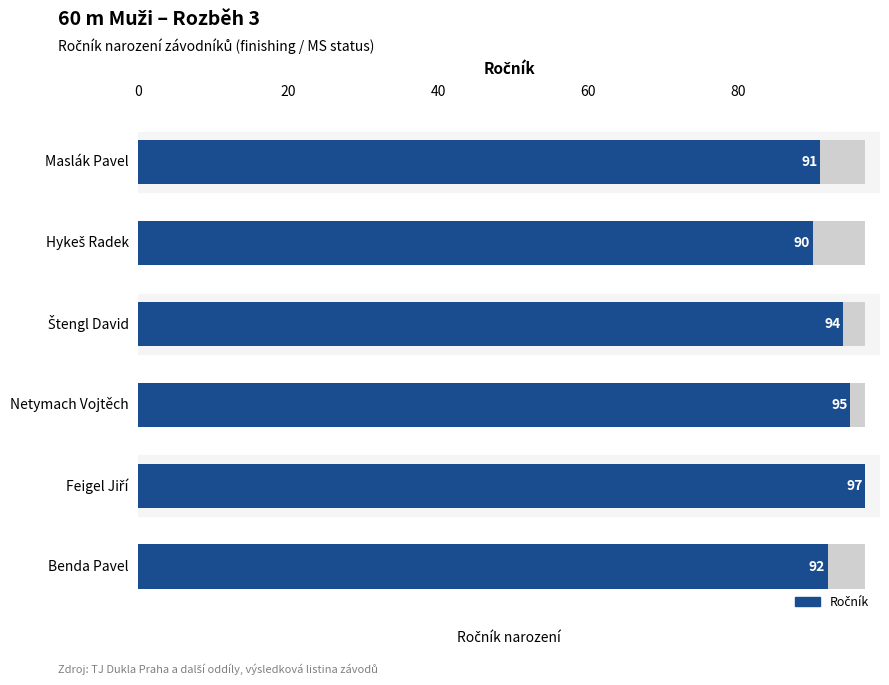

What value does the data have at Maslák Pavel?

91